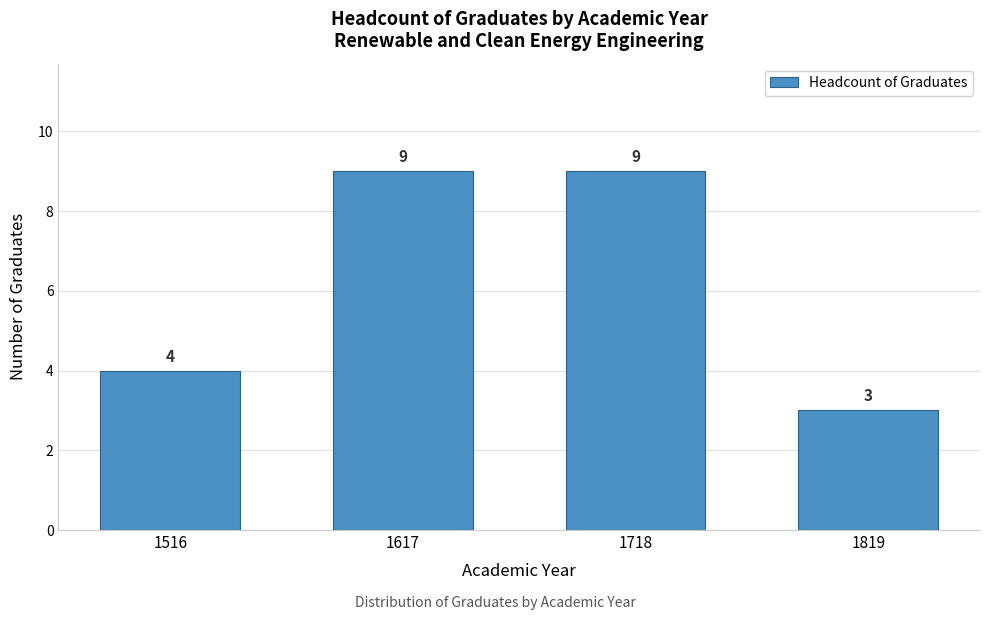

Reading left to right, what are all the values shown in this chart?

1516=4	1617=9	1718=9	1819=3